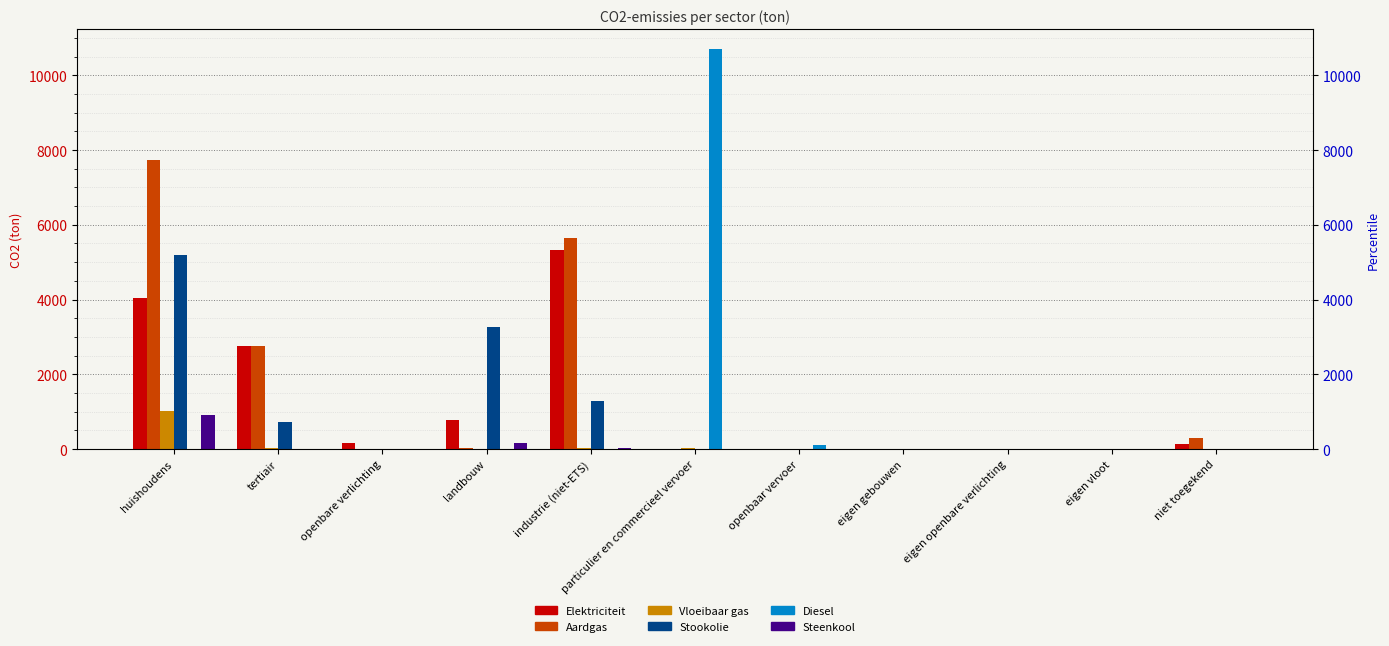

The value of Steenkool at eigen vloot is -402.1. True or false?

False